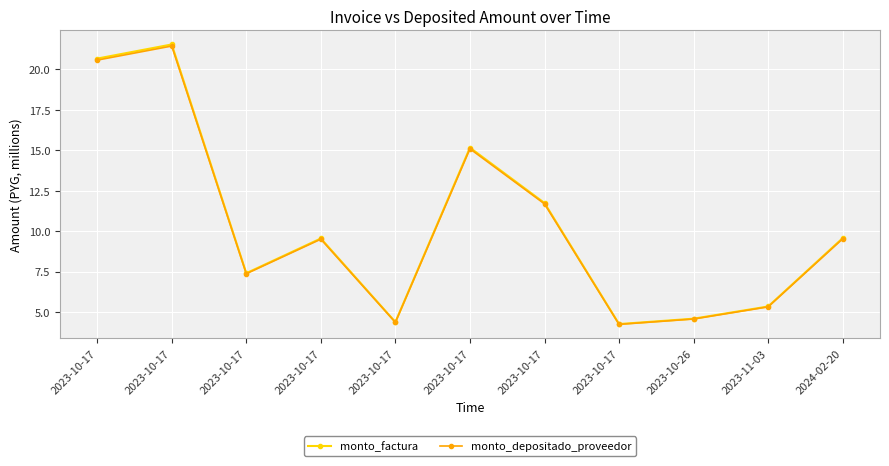

What are all the series names shown in the legend?

monto_factura, monto_depositado_proveedor